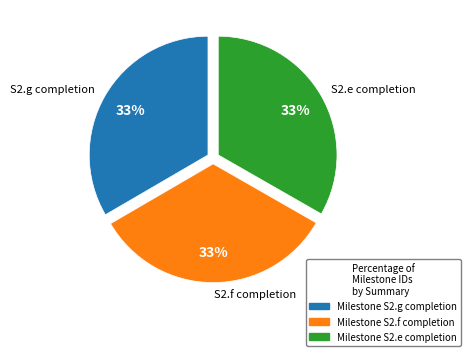

Count the number of slices in the pie.

3